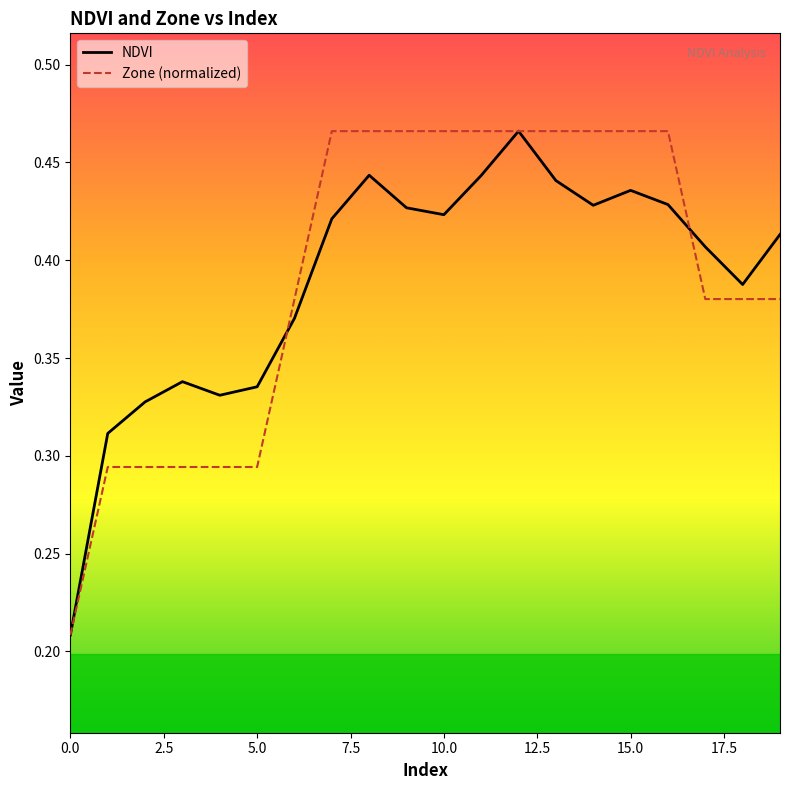

What is the sum of all Zone (normalized) values?

7.9